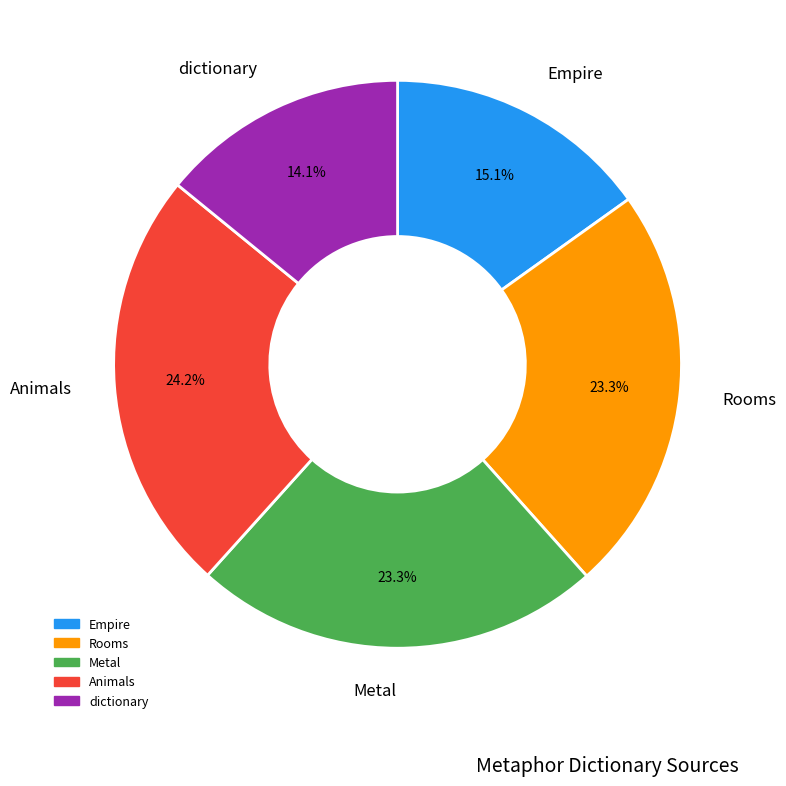

To the nearest percent, what portion does Rooms represent?

23%